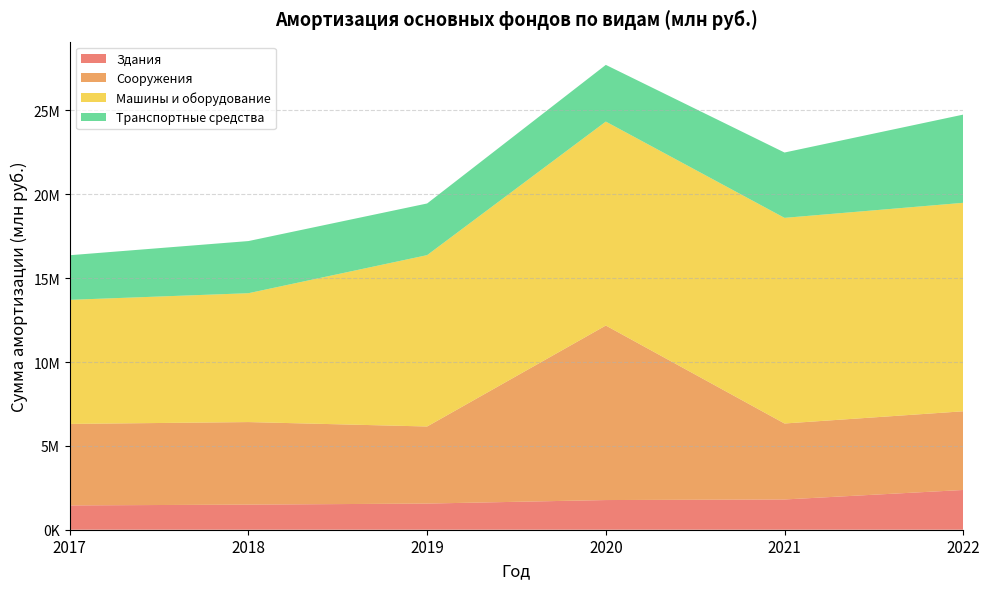

Reading left to right, extract all data points from this chart.

Всего основных фондов: 16709989	17385414	19640499	27967105	22720708	25002834
Здания: 1449440	1496884	1559678	1769250	1803976	2370231
Сооружения: 4859227	4922404	4596015	10407057	4530514	4692321
Машины и оборудование: 7399616	7684449	10218567	12161452	12262486	12431282
Транспортные средства: 2660287	3109451	3080202	3381172	3895780	5259885